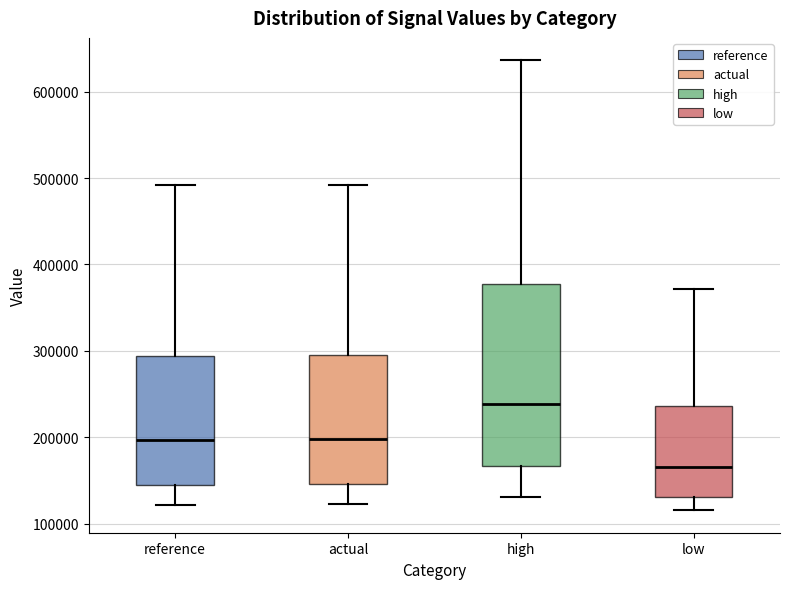

Reading left to right, read every box against the y-axis: the position of its median line, the range the box covers, and the ends of its whiskers. The values are not printed on the chart, so give them approximately, as read against the axis.

reference: median 200000, box 150000 to 290000, whiskers 120000 to 490000
actual: median 200000, box 150000 to 300000, whiskers 120000 to 490000
high: median 240000, box 170000 to 380000, whiskers 130000 to 640000
low: median 170000, box 130000 to 240000, whiskers 120000 to 370000